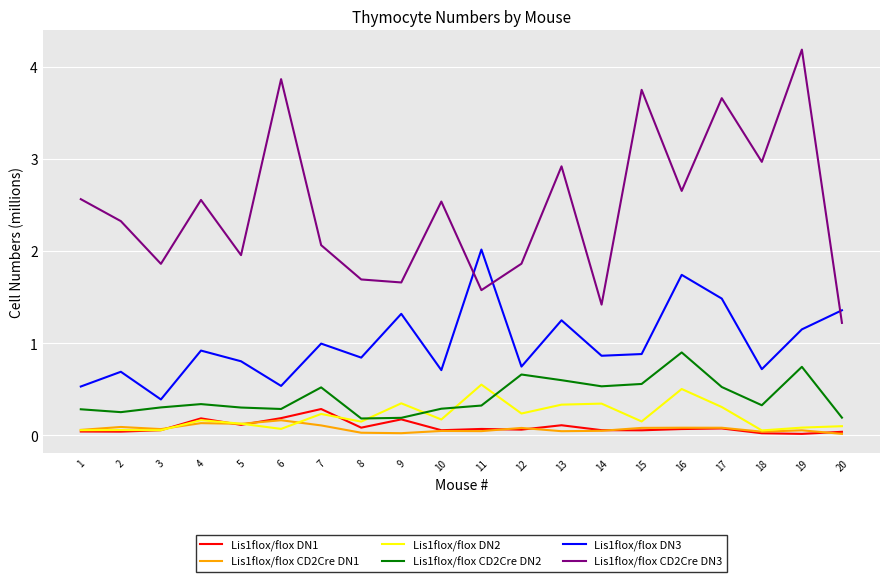

What is the maximum value shown in the chart?

4.2